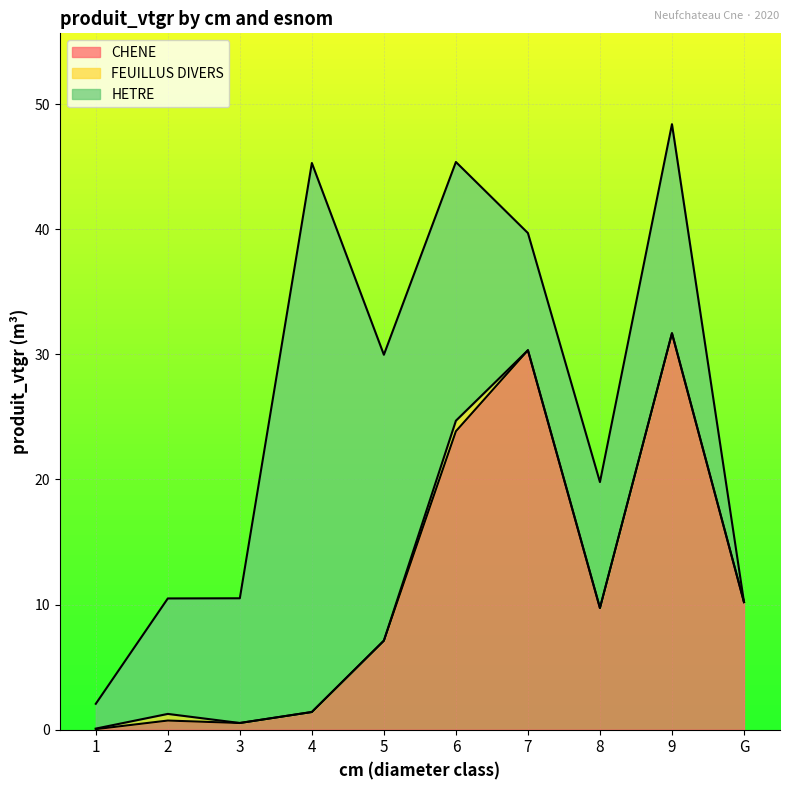

Rank the categories by CHENE value from highest to lowest.

9, 7, 6, G, 8, 5, 4, 2, 3, 1